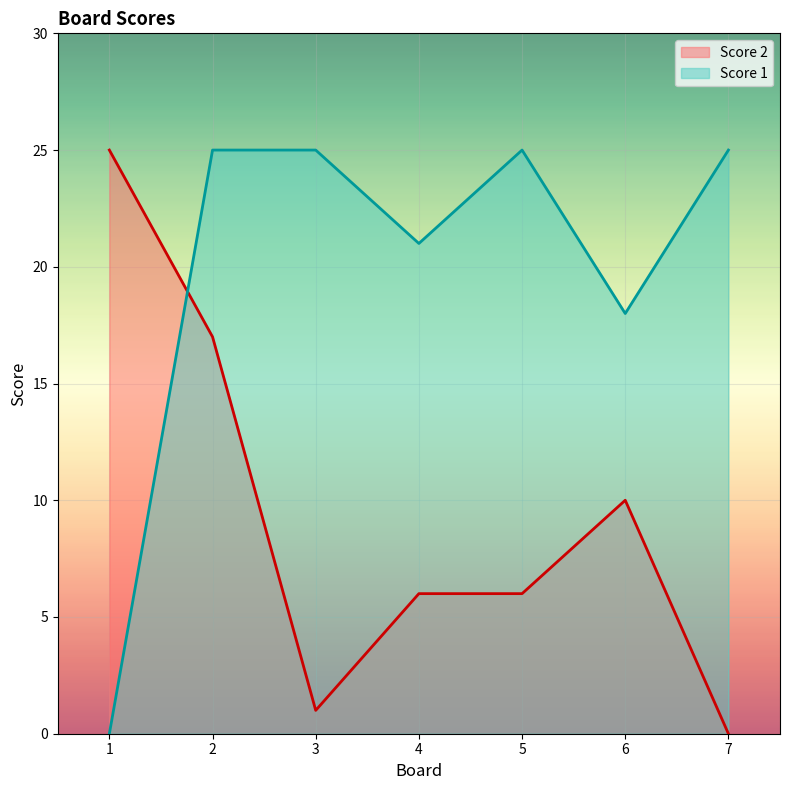

How many lines are shown in the chart?

2